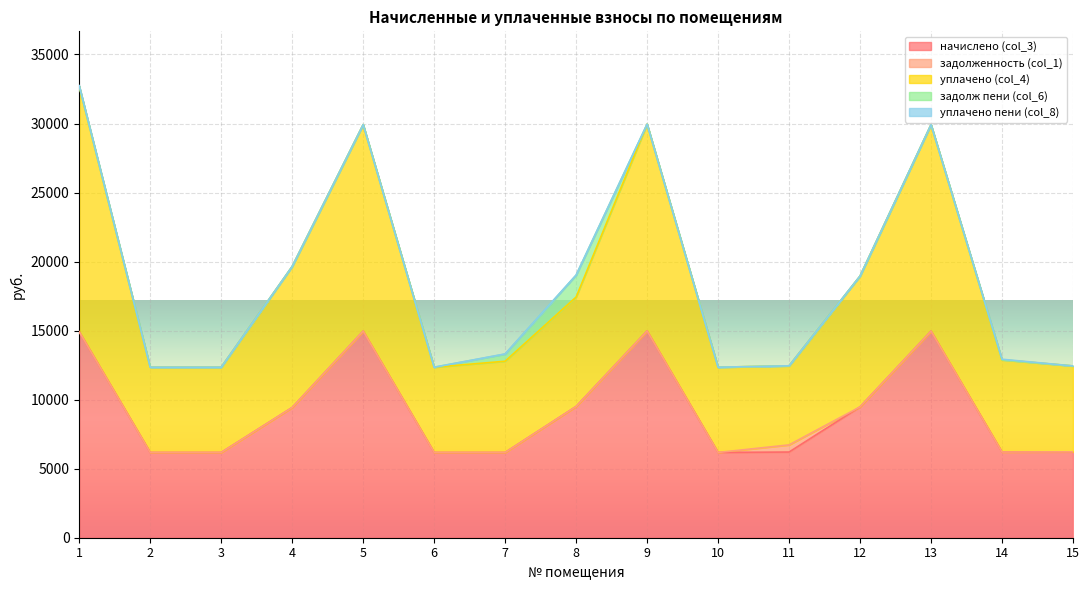

Which series changed the most between 2 and 7?

задолж пени (col_6)